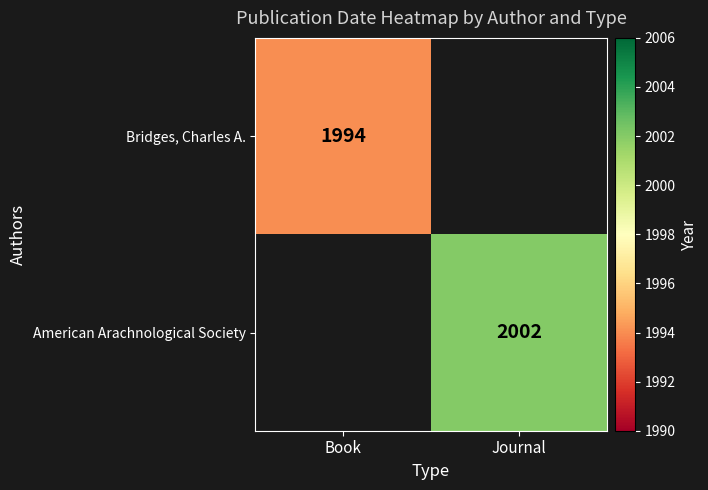

The value of American Arachnological Society at Journal is 1187. True or false?

False